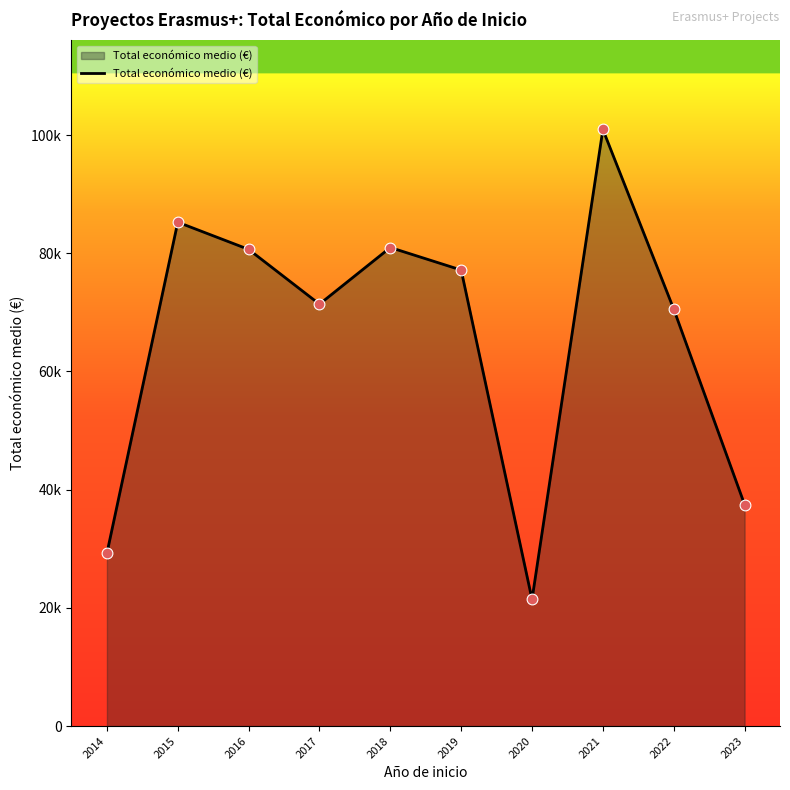

Is this an area chart (filled region under the line)?

Yes